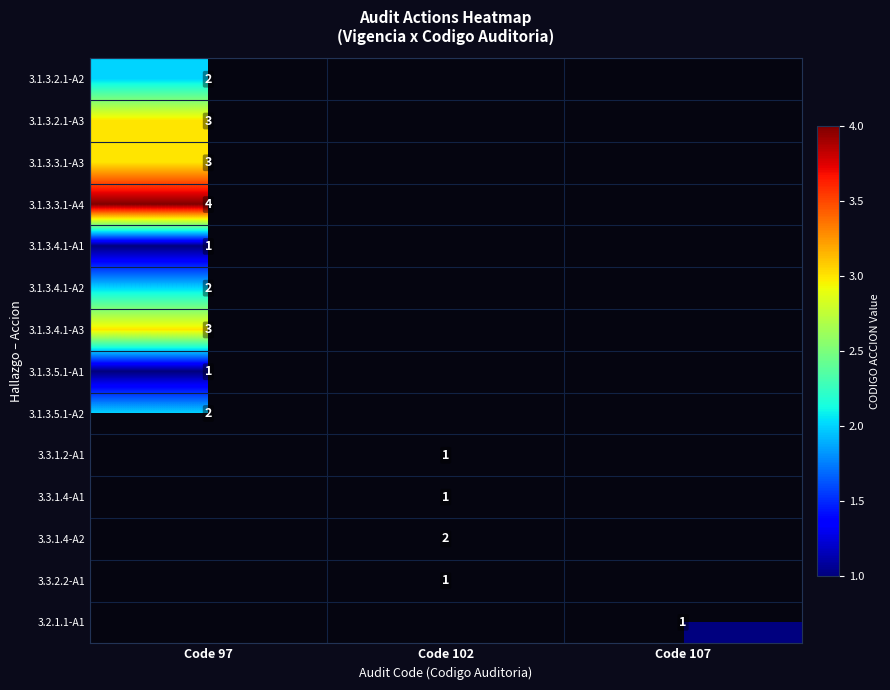

The value of 3.1.3.5.1-A2 at Code 97 is 3. True or false?

False